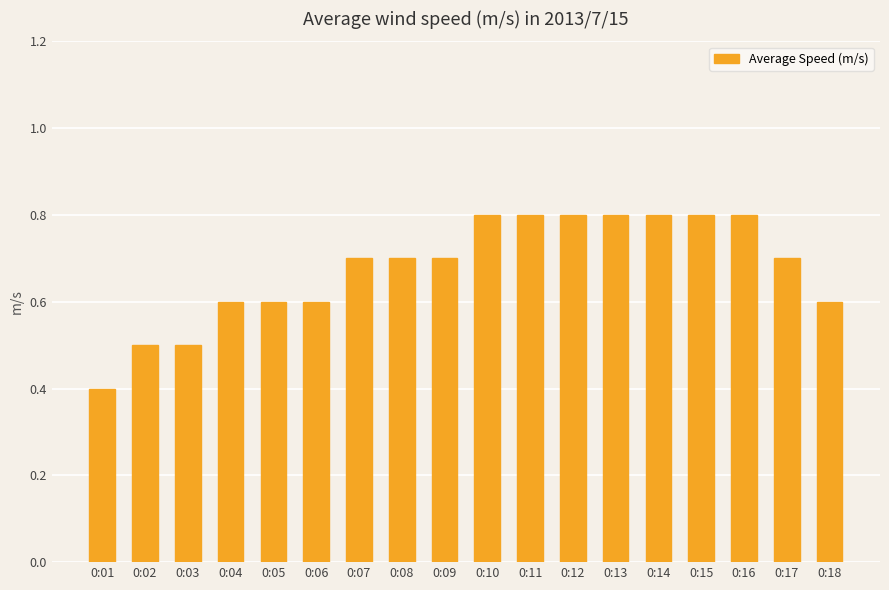

Reading left to right, list all the values displayed in this chart.

0:01=0.4	0:02=0.5	0:03=0.5	0:04=0.6	0:05=0.6	0:06=0.6	0:07=0.7	0:08=0.7	0:09=0.7	0:10=0.8	0:11=0.8	0:12=0.8	0:13=0.8	0:14=0.8	0:15=0.8	0:16=0.8	0:17=0.7	0:18=0.6